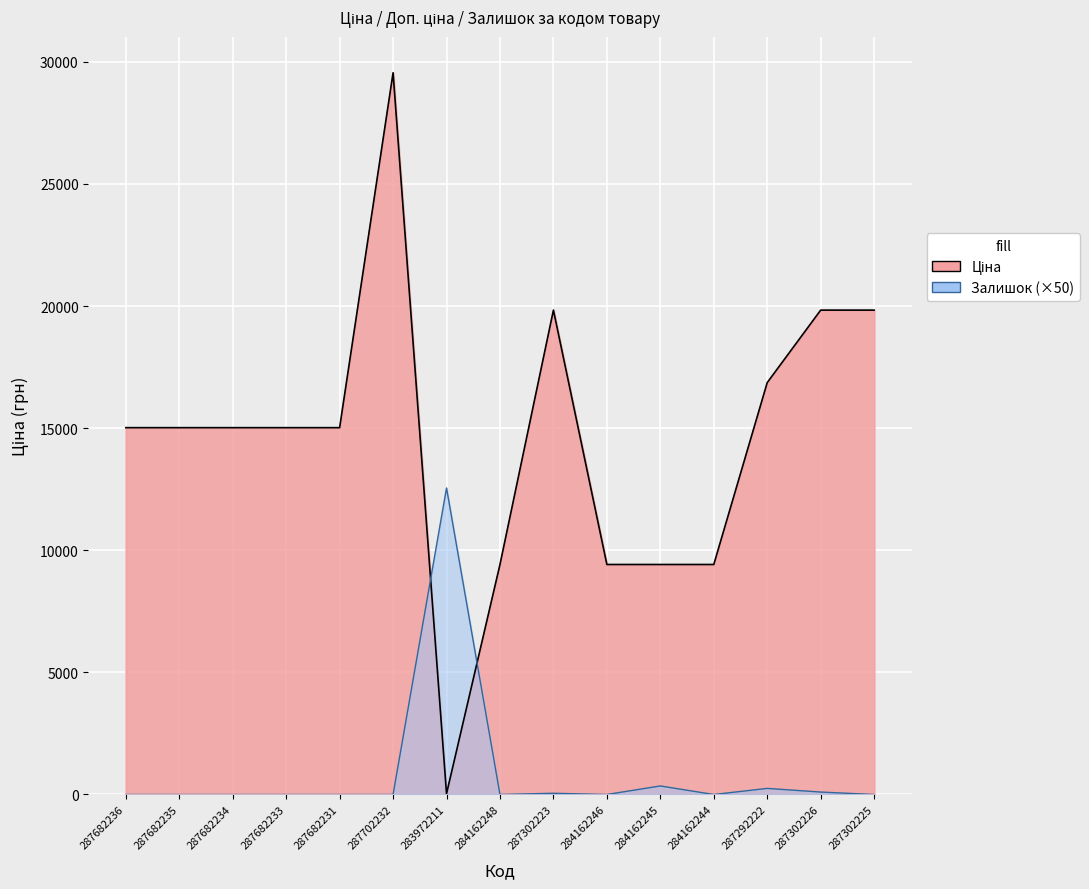

Which series has the widest spread of values?

Ціна